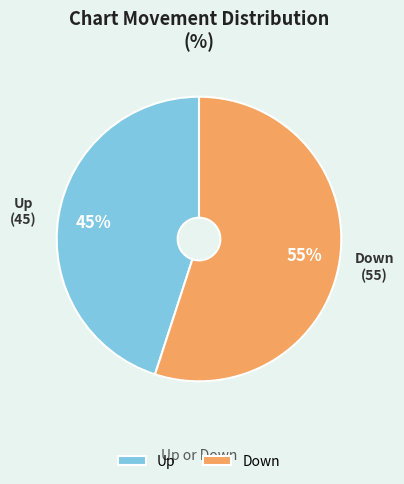

Does Up represent more than half of the total?

No